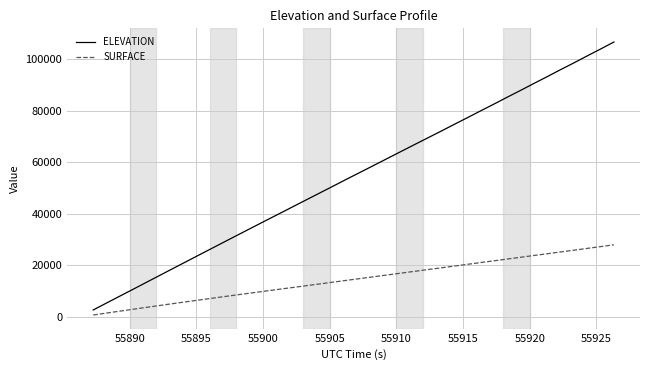

Does the chart display data point markers on the line(s)?

No